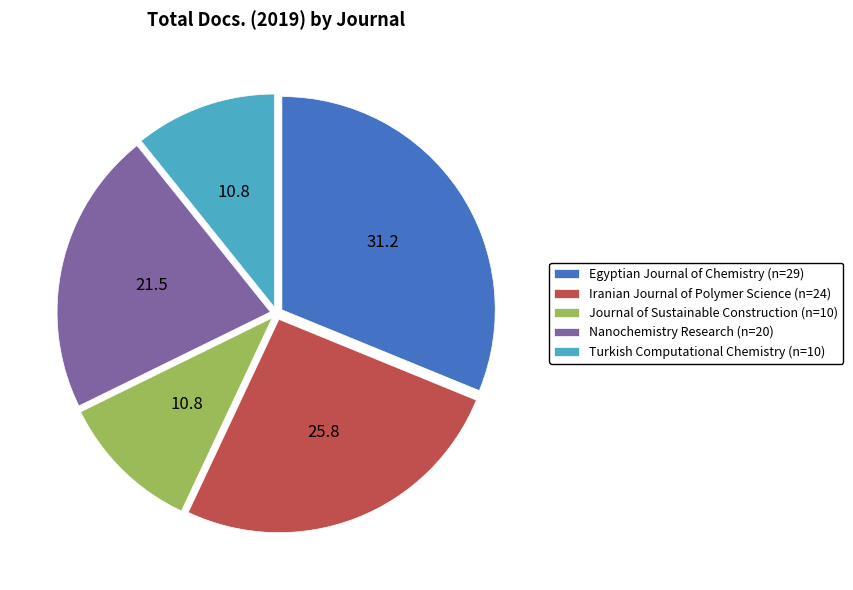

How many slices are in this pie chart?

5